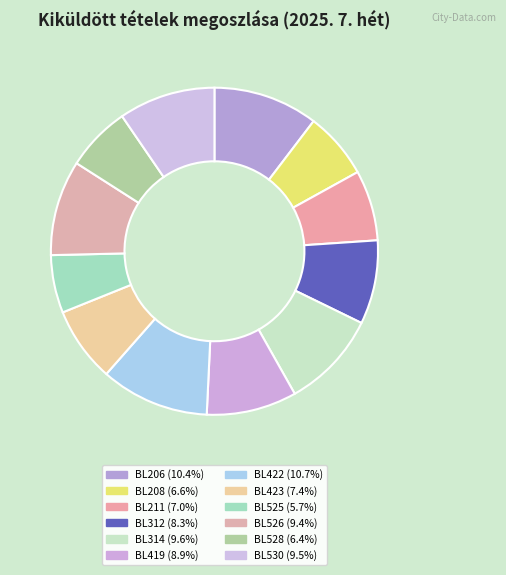

Count the number of slices in the pie.

12